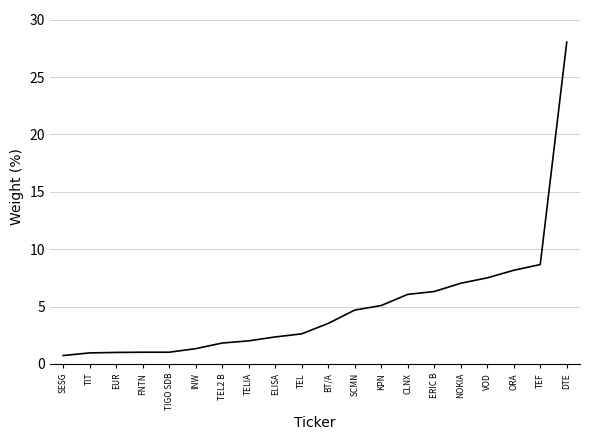

Does the chart have visible grid lines?

Yes